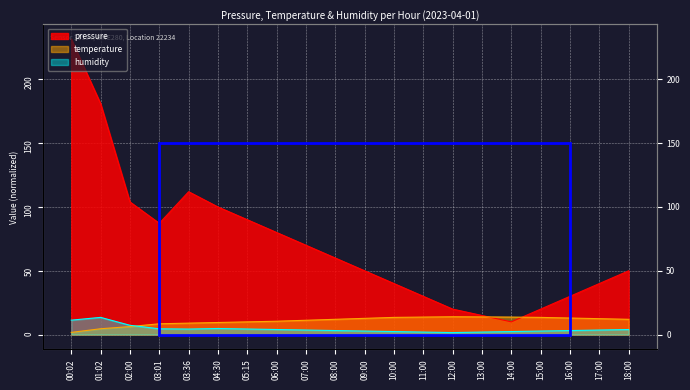

After their last crossing, which series has the higher values: humidity or temperature?

temperature